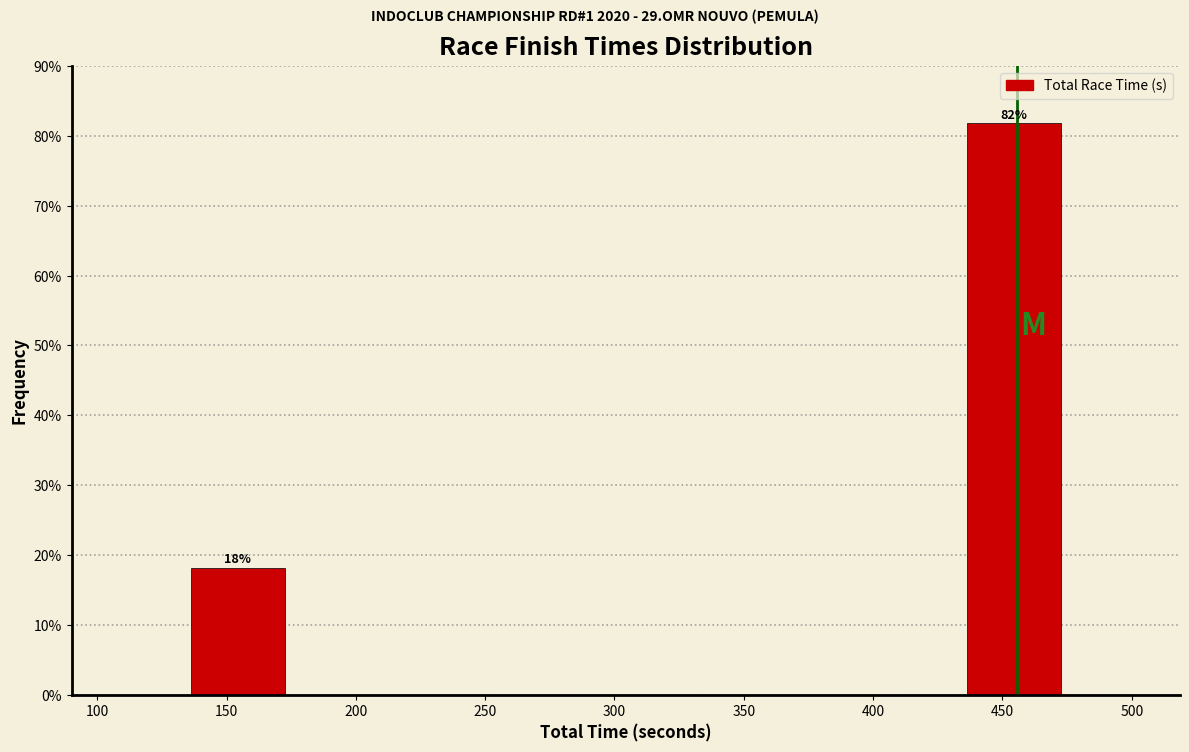

Which range on the x-axis has the tallest bar?

435 to 475